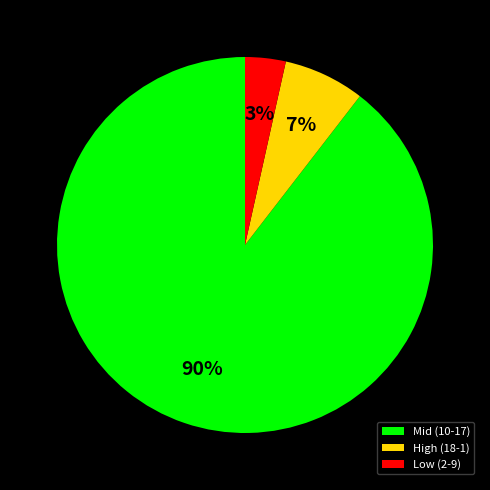

Does Mid (10-17) account for over 50% of the chart?

Yes